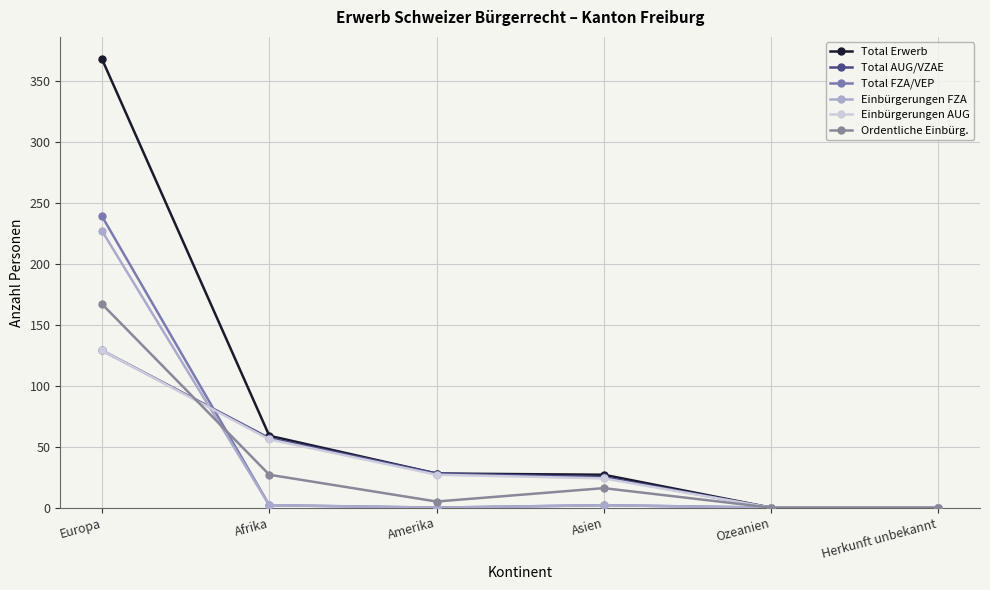

What are all the series names shown in the legend?

Total Erwerb, Total AUG/VZAE, Total FZA/VEP, Einbürgerungen FZA, Einbürgerungen AUG, Ordentliche Einbürg.